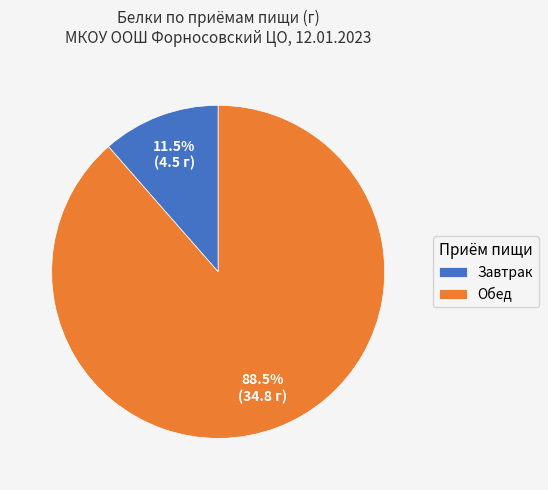

Which slice is the smallest?

Завтрак